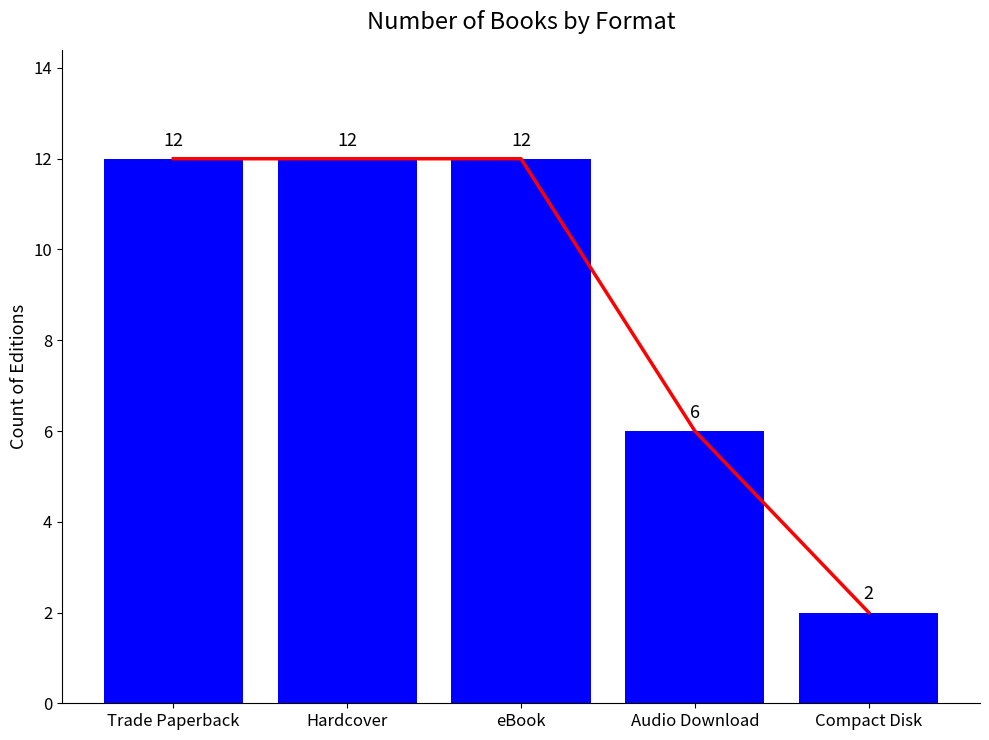

Which category has the lowest value in the Trend series?

Compact Disk